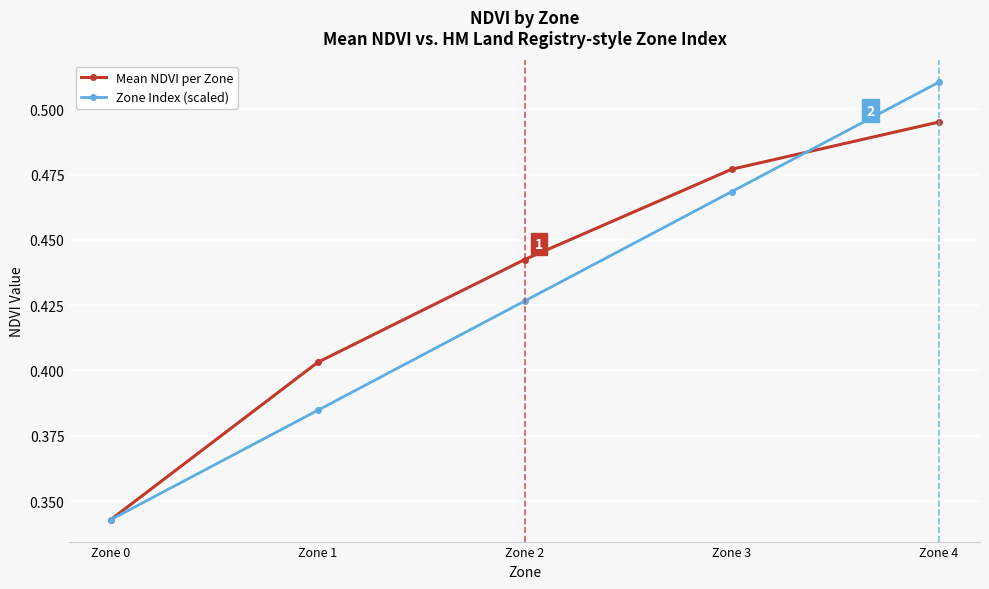

The value of Zone Index (scaled) at Zone 0 is 0.2. True or false?

False